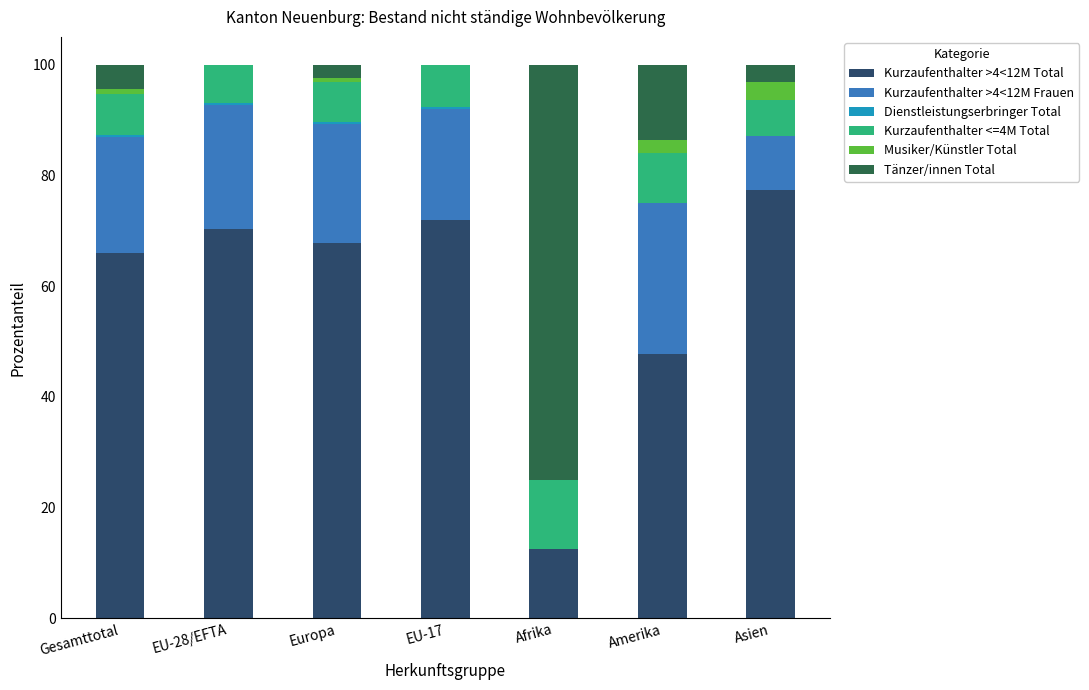

Which category has the highest value in the Kurzaufenthalter >4<12M Total series?

Asien